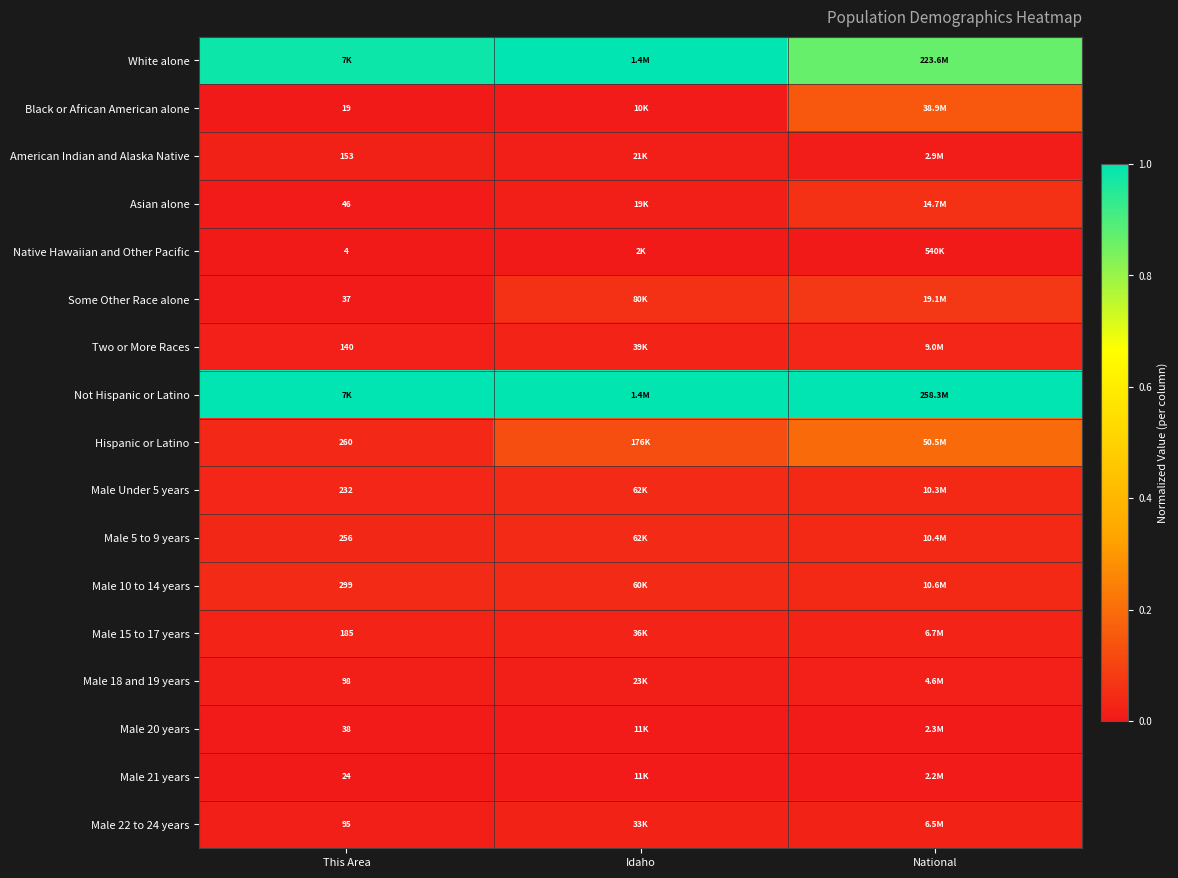

At Idaho, list the series in order from largest to smallest.

White alone, Not Hispanic or Latino, Hispanic or Latino, Some Other Race alone, Male Under 5 years, Male 5 to 9 years, Male 10 to 14 years, Two or More Races, Male 15 to 17 years, Male 22 to 24 years, Male 18 and 19 years, American Indian and Alaska Native, Asian alone, Male 21 years, Male 20 years, Black or African American alone, Native Hawaiian and Other Pacific